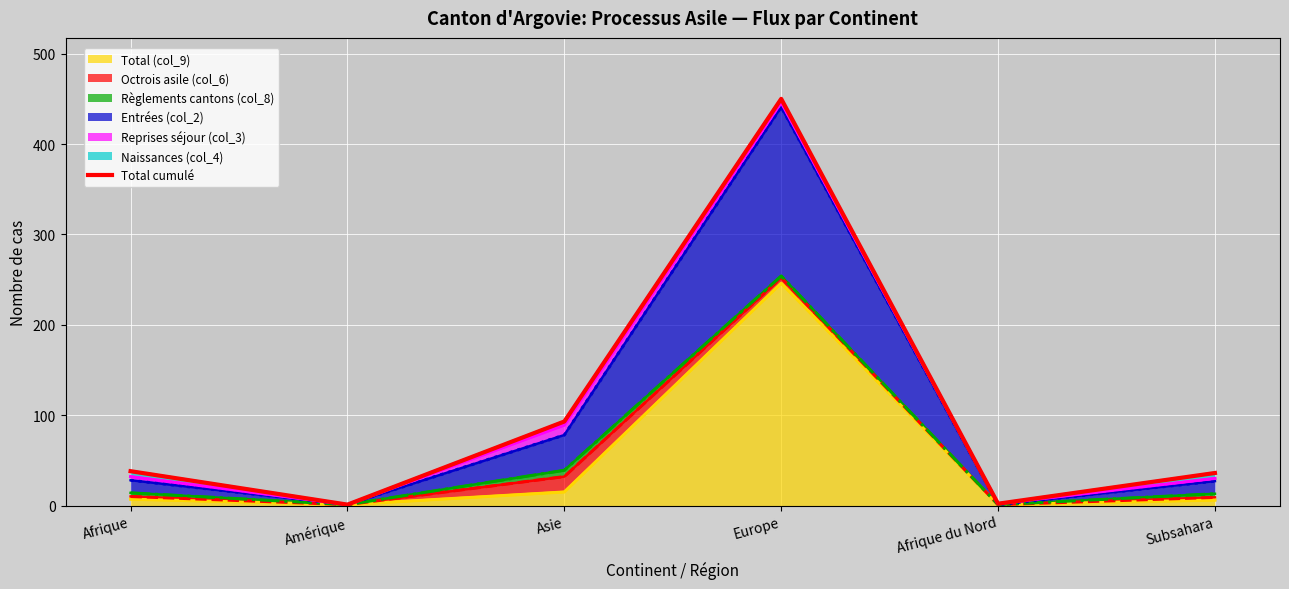

Rank the categories by value from highest to lowest.

Europe, Asie, Afrique, Subsahara, Afrique du Nord, Amérique